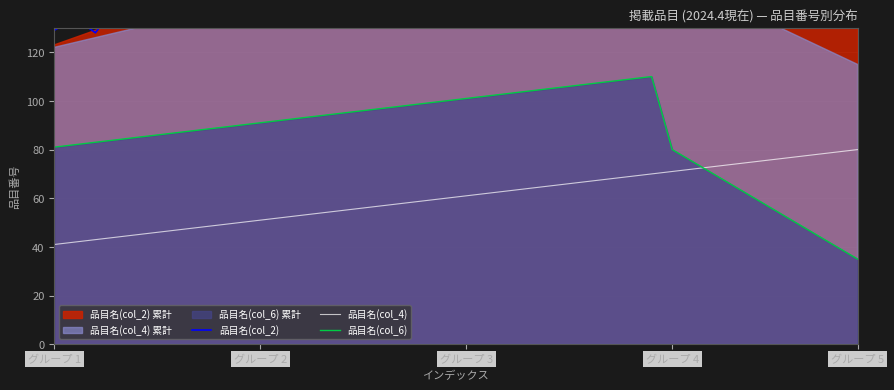

The value of 品目名(col_4) at 10 is 51. True or false?

True